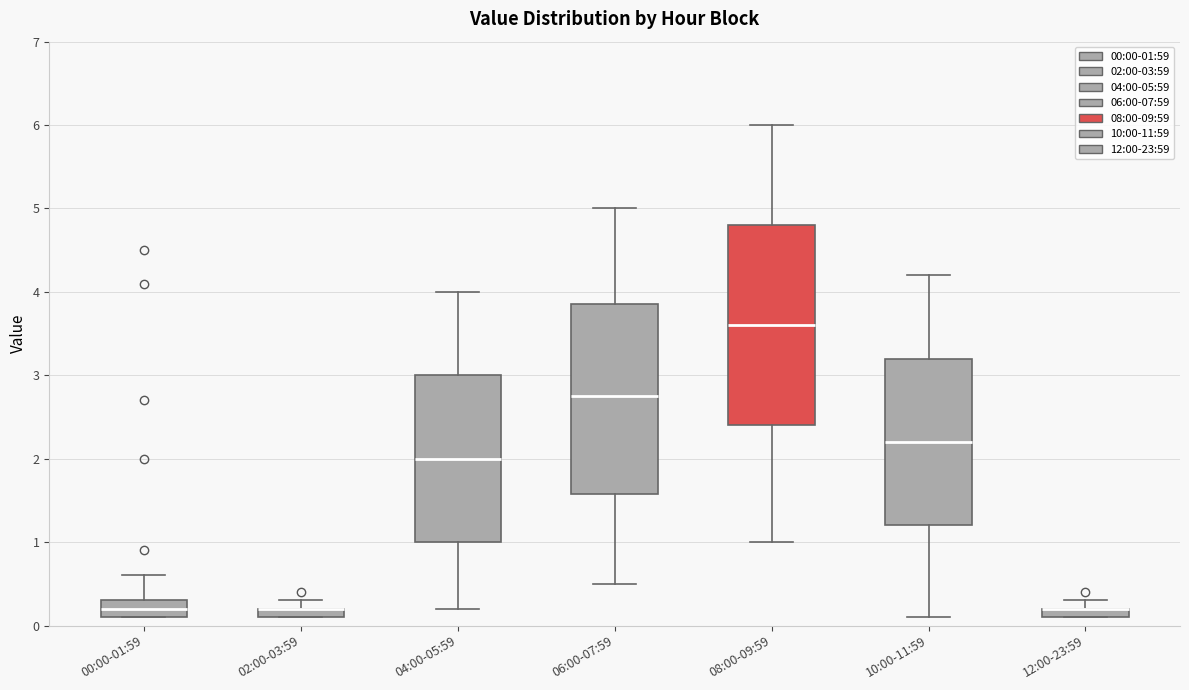

Where is the lower edge of the box for 10:00-11:59 on the y-axis? The values are not printed on the chart, so give them approximately, as read against the axis.

1.2